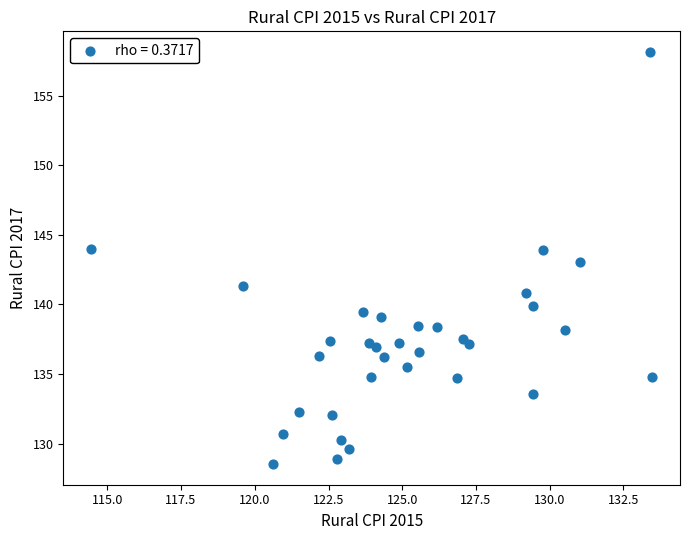

What is the range of X values (max minus min)?

19.0